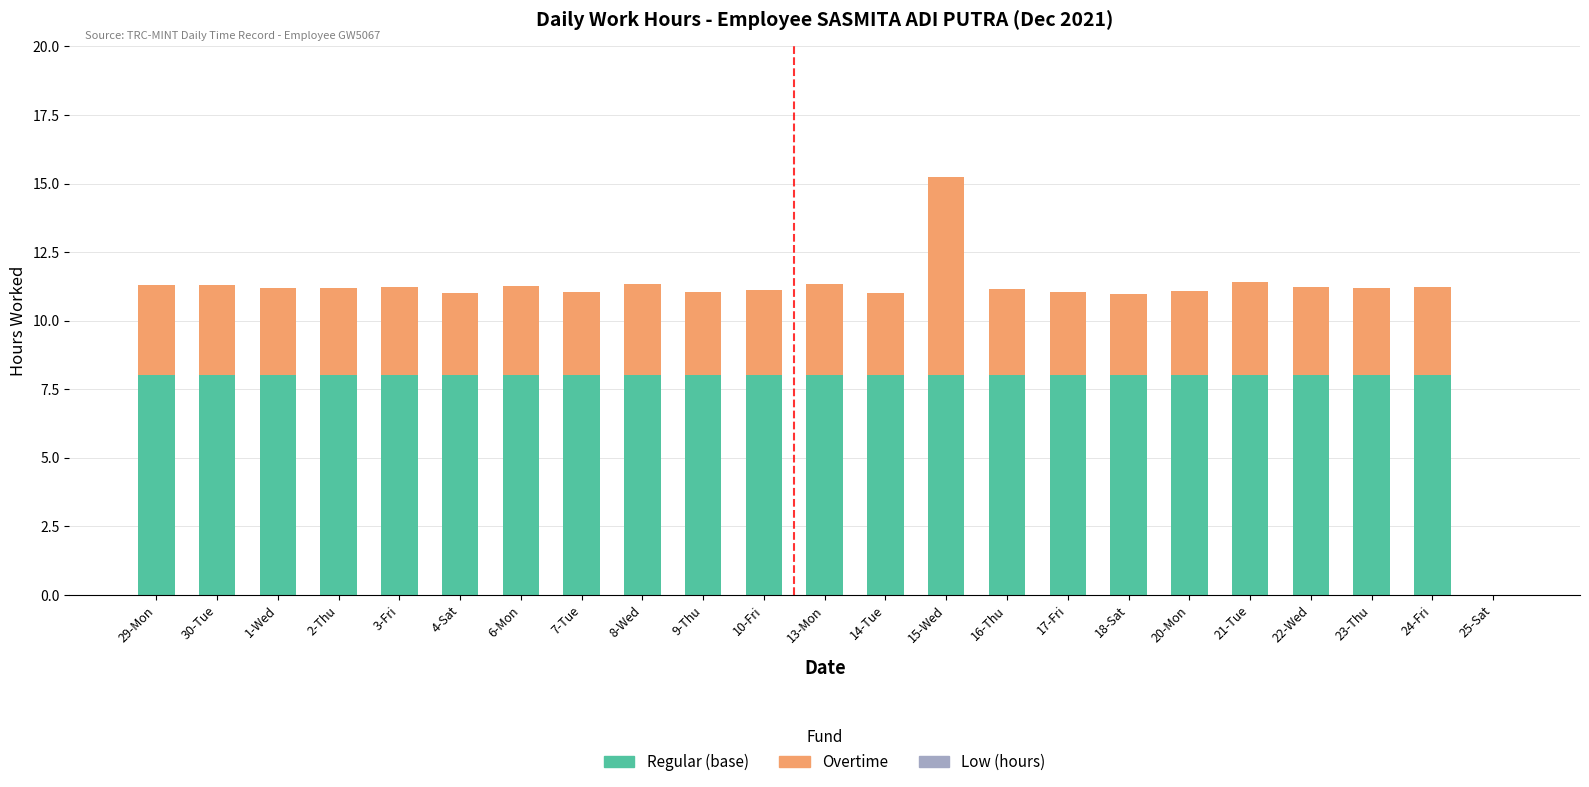

At which category is the sum across all series the highest?

15-Wed